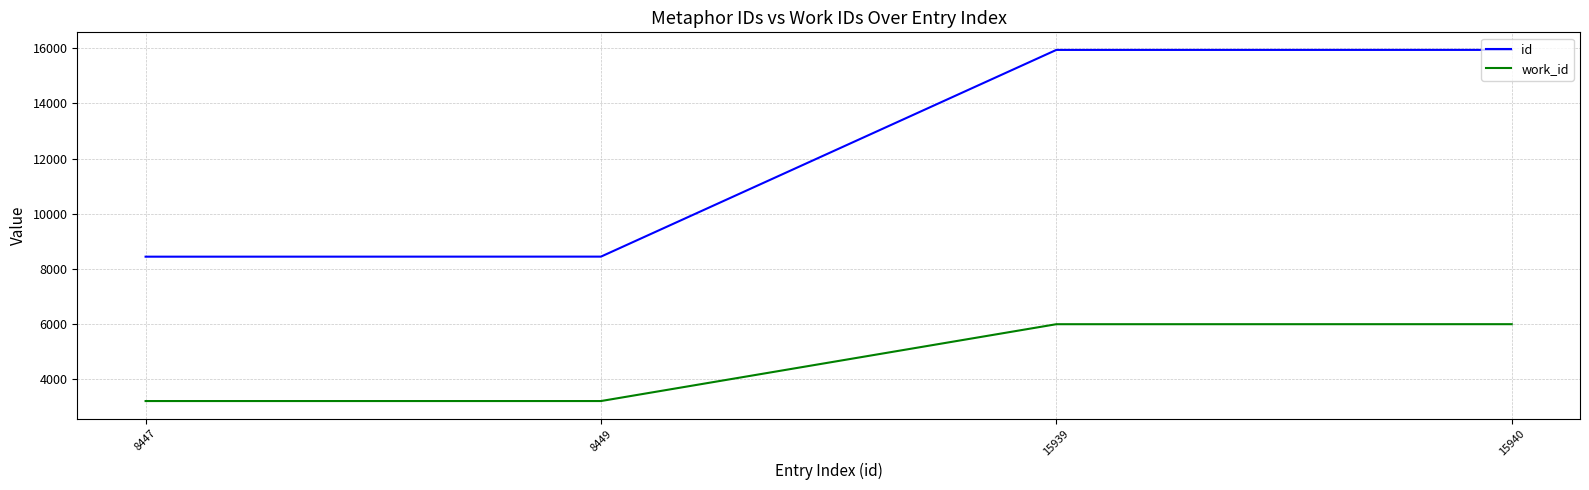

List the series in order of their peak value, lowest first.

work_id, id